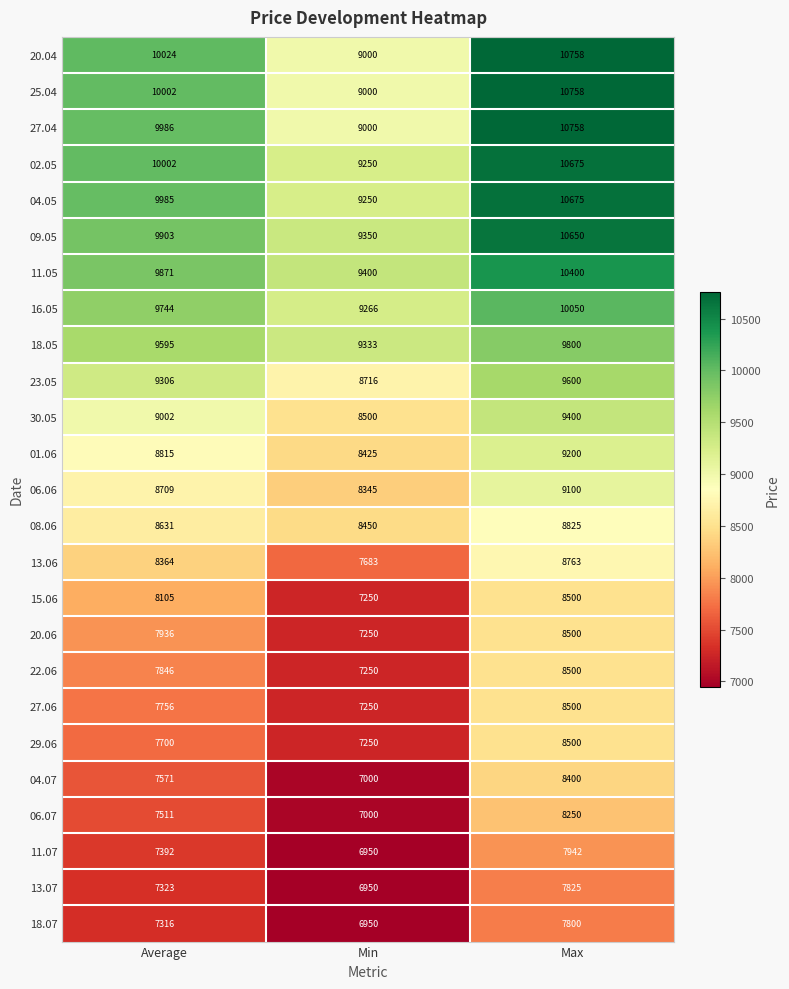

What is the spread (max minus min) of values at Min?

2450